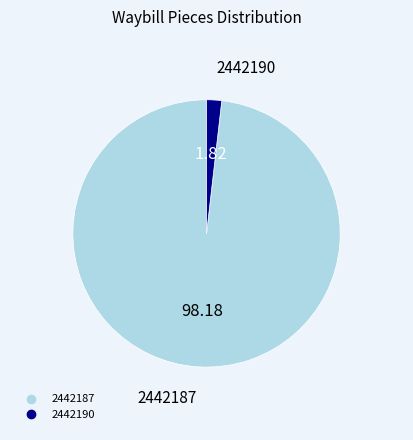

How many slices are in this pie chart?

2